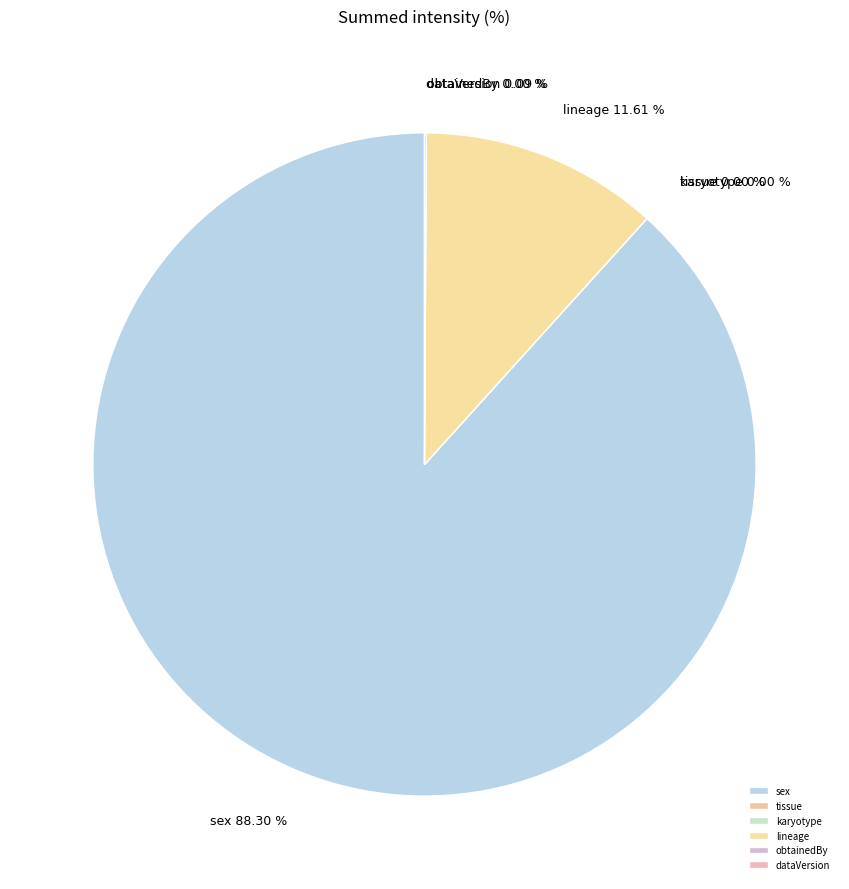

Which category has the smallest portion of the pie?

karyotype